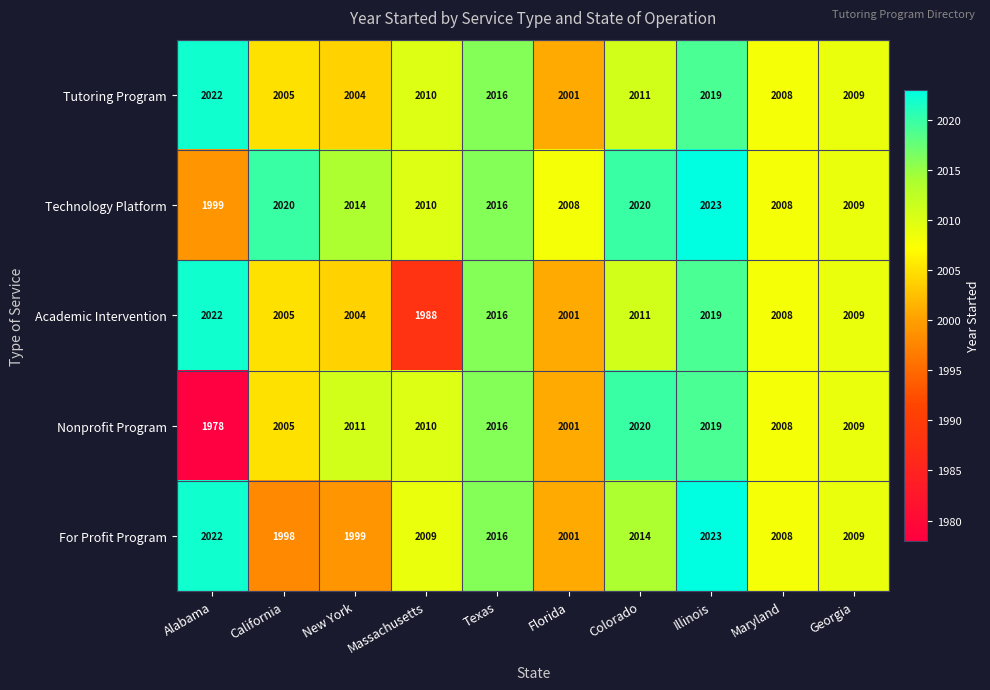

Is the value of For Profit Program at Texas greater than the value of Technology Platform at Maryland?

Yes